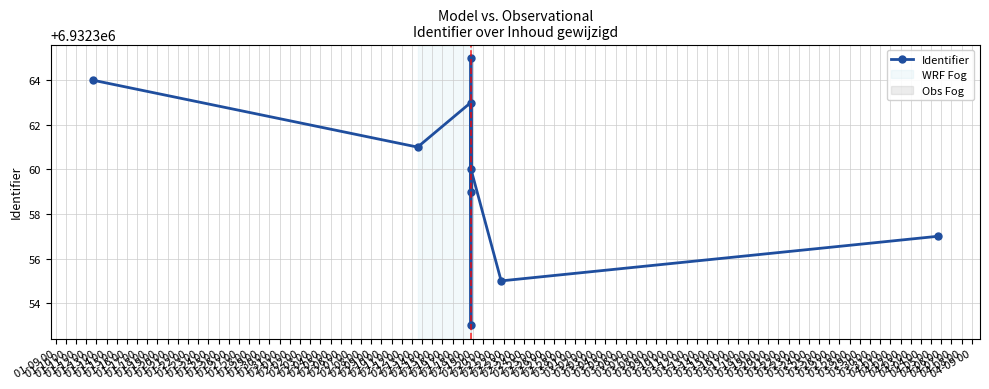

List the labels in order of value, largest first.

01-13 00, 01-09 00, 01-11 00, 01-10 00, 01-15 00, 01-14 00, 01-17 00, 01-16 00, 01-12 00